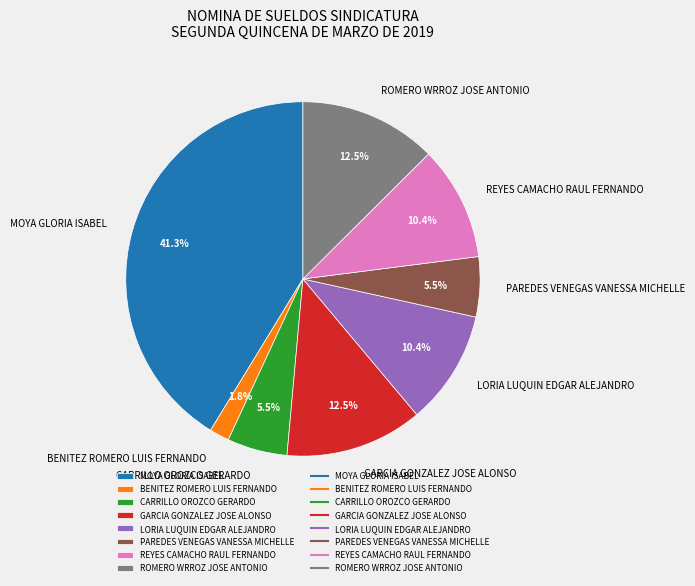

What portion of the pie excludes REYES CAMACHO RAUL FERNANDO?

89.6%